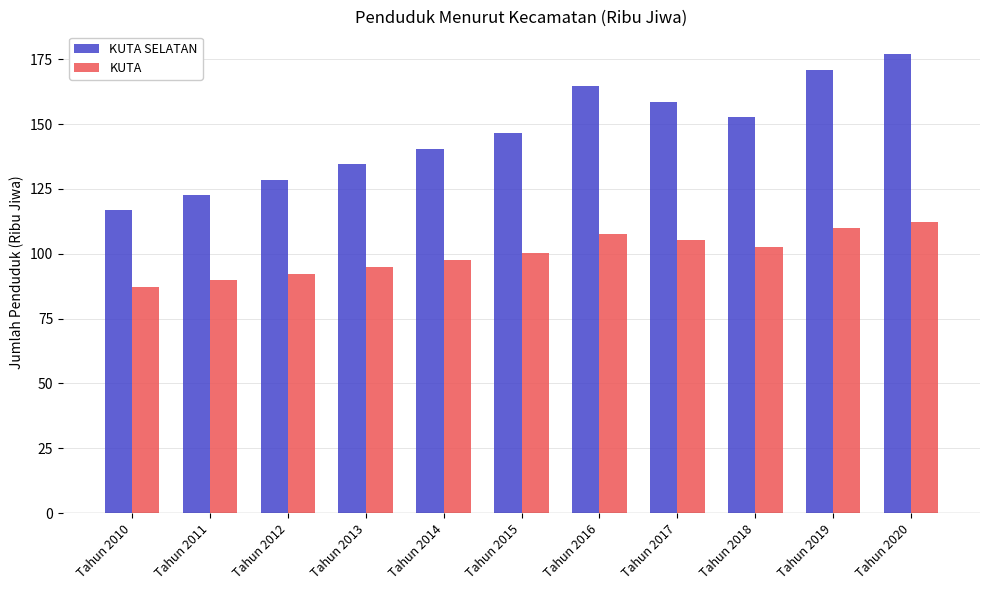

List the labels in order of KUTA value, smallest first.

Tahun 2010, Tahun 2011, Tahun 2012, Tahun 2013, Tahun 2014, Tahun 2015, Tahun 2018, Tahun 2017, Tahun 2016, Tahun 2019, Tahun 2020